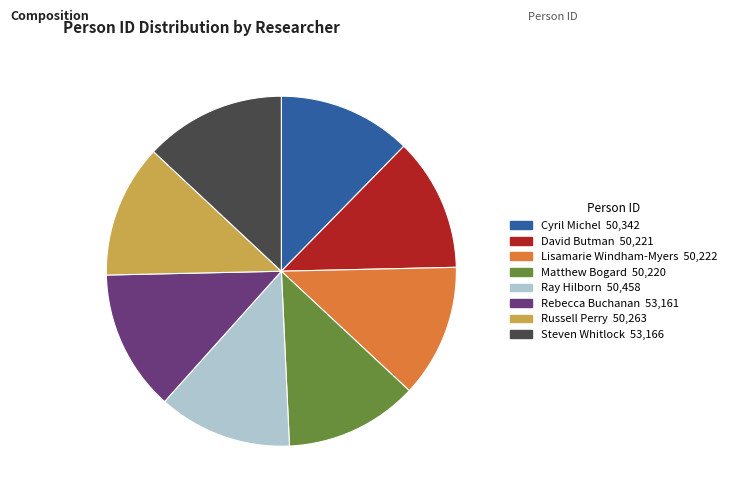

Is Ray Hilborn the majority of the pie?

No